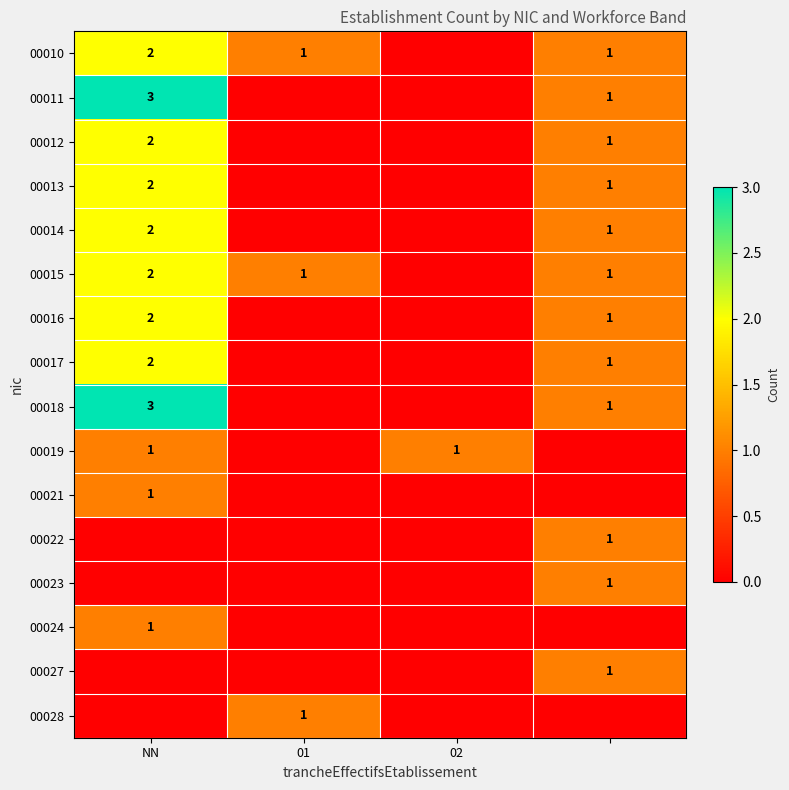

True or false: 00015 has a value of 1 at 01.

True